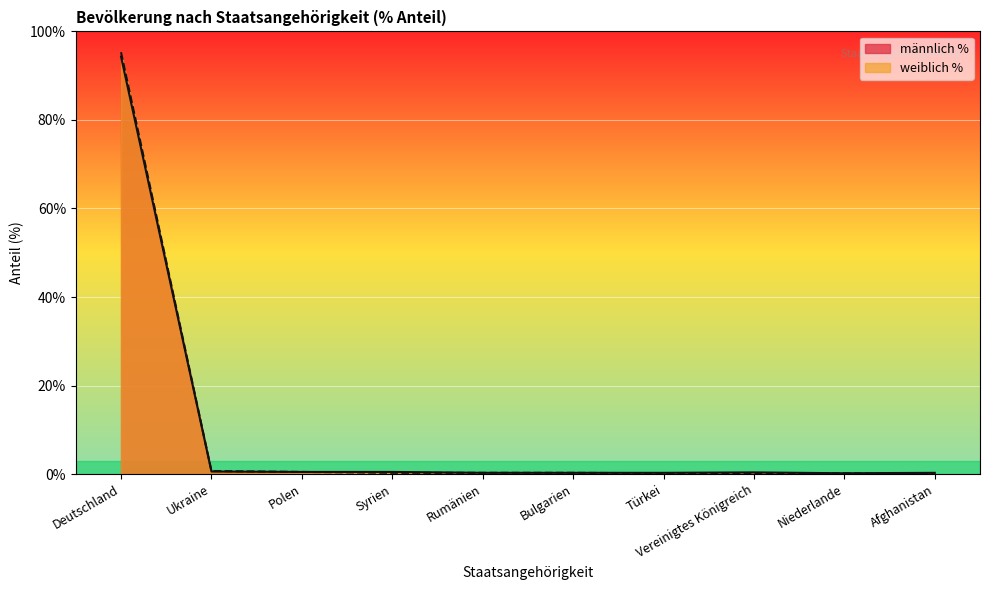

Is it true that männlich % equals 0.4 at Ukraine?

False